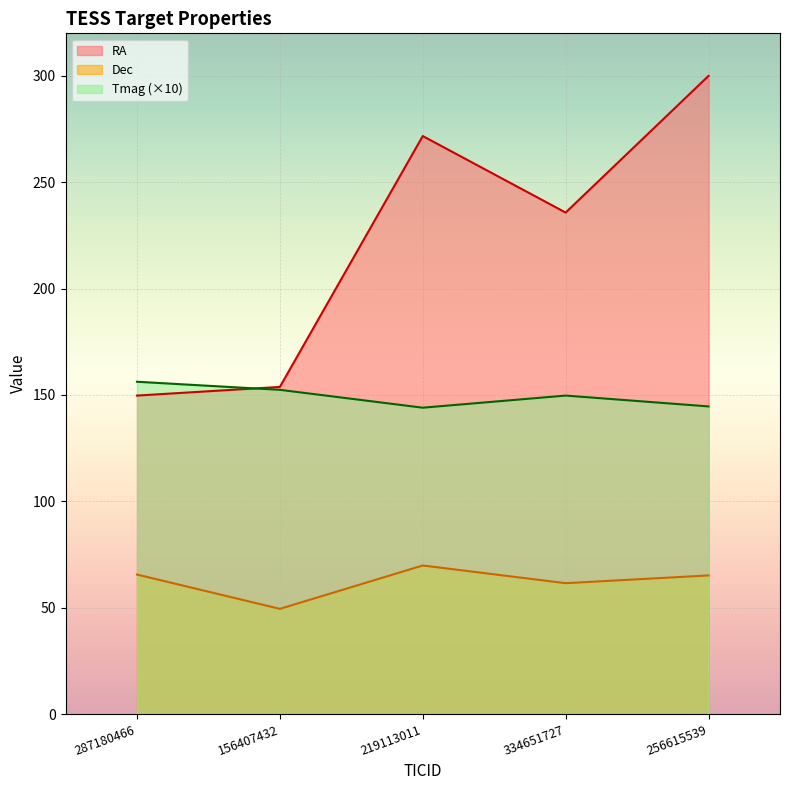

What is the lowest value of the RA series?

149.7